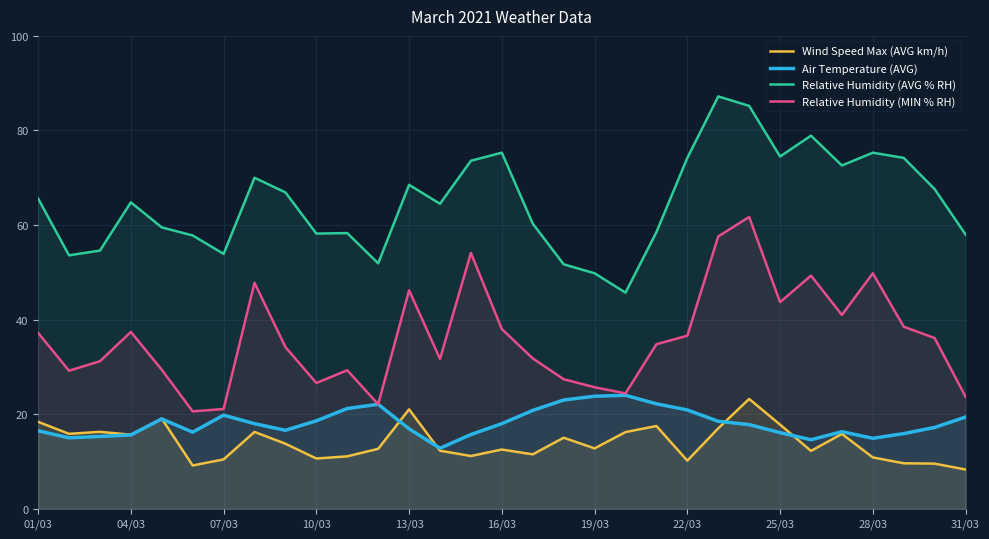

Reading right to left, list all the values displayed in this chart.

Wind Speed Max (AVG km/h): 8.3	9.6	9.6	10.9	15.8	12.2	17.8	23.2	17.0	10.2	17.5	16.2	12.8	15.0	11.5	12.5	11.2	12.3	21.0	12.7	11.1	10.6	13.8	16.2	10.4	9.2	19.1	15.7	16.3	15.8	18.4
Air Temperature (AVG): 19.4	17.2	15.9	14.9	16.3	14.6	16.1	17.8	18.5	20.9	22.2	24.0	23.8	23.0	20.8	18.0	15.7	12.8	16.9	22.1	21.2	18.6	16.6	18.0	19.8	16.2	19.0	15.6	15.3	15.0	16.5
Relative Humidity (AVG % RH): 58.0	67.6	74.2	75.3	72.6	78.9	74.5	85.2	87.2	74.2	58.5	45.7	49.8	51.7	60.3	75.3	73.6	64.5	68.5	51.9	58.3	58.2	66.9	70.0	53.9	57.8	59.5	64.8	54.6	53.6	65.6
Relative Humidity (MIN % RH): 23.7	36.1	38.5	49.8	41.0	49.3	43.7	61.7	57.6	36.6	34.8	24.4	25.7	27.4	31.8	38.0	54.1	31.7	46.2	22.1	29.3	26.6	34.2	47.8	21.1	20.6	29.4	37.4	31.2	29.2	37.2